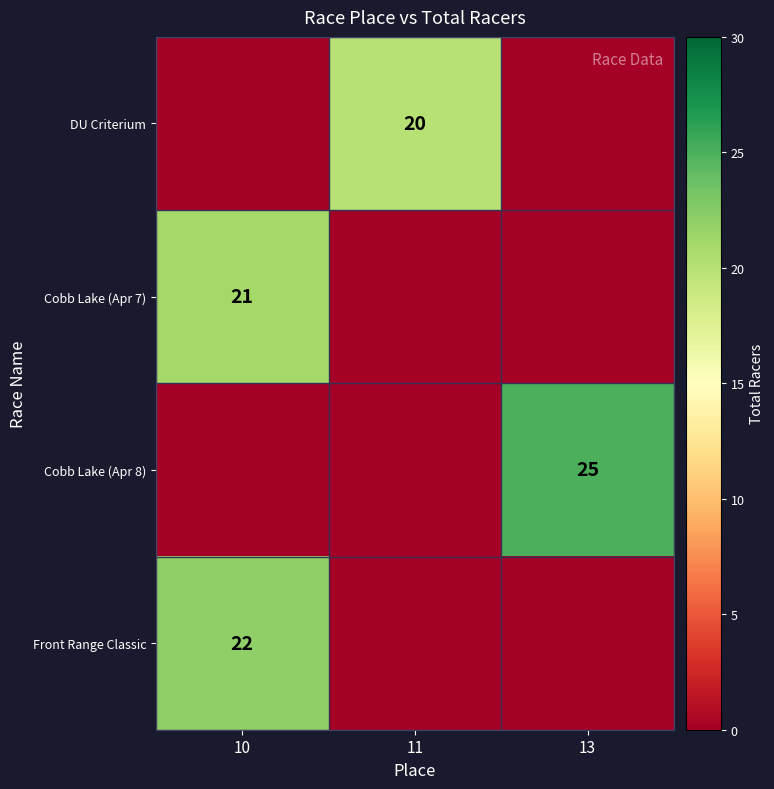

What is the total value across all series at 11?

20